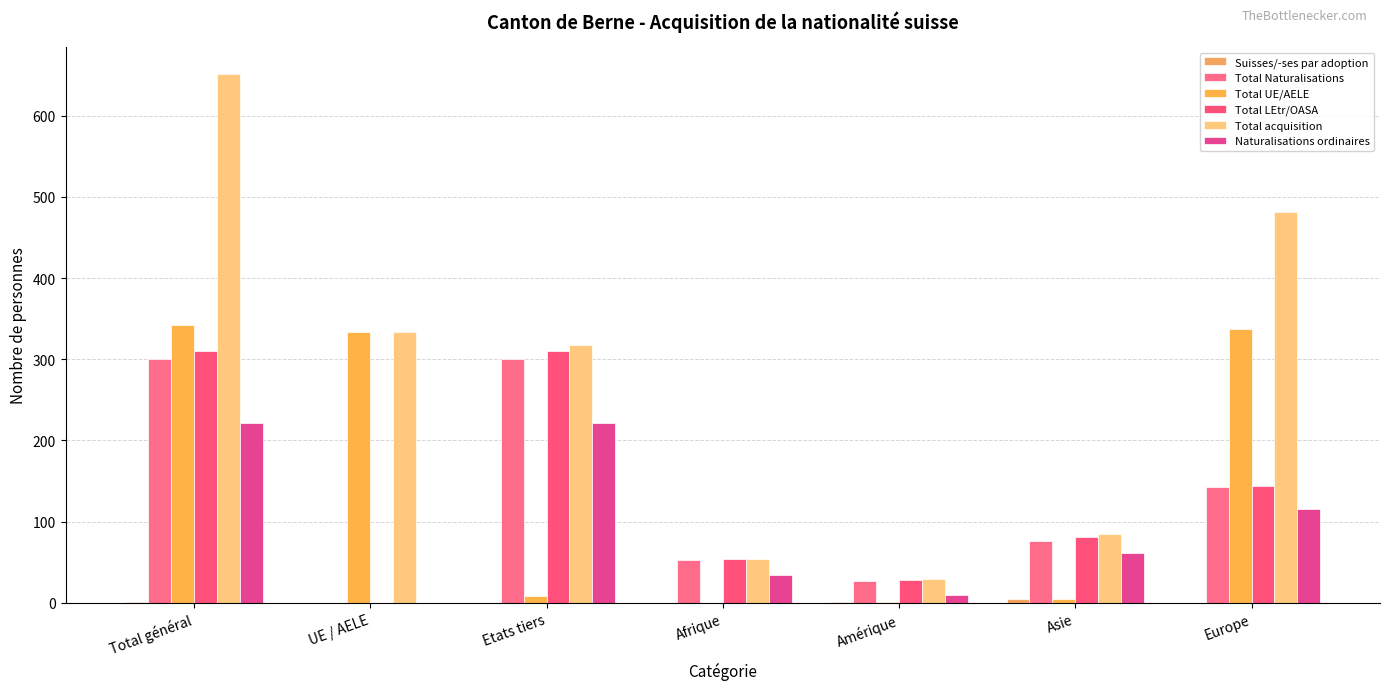

What is the highest value of the Total Naturalisations series?

300